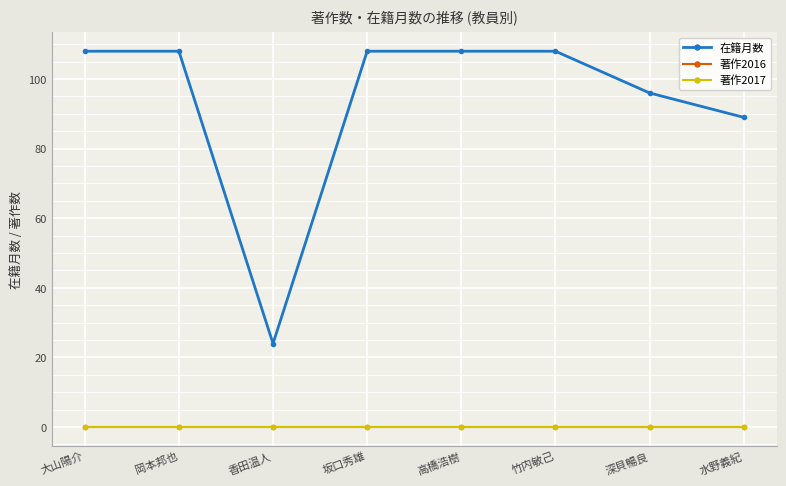

True or false: 在籍月数 has more than 2 points higher than both neighbors.

False